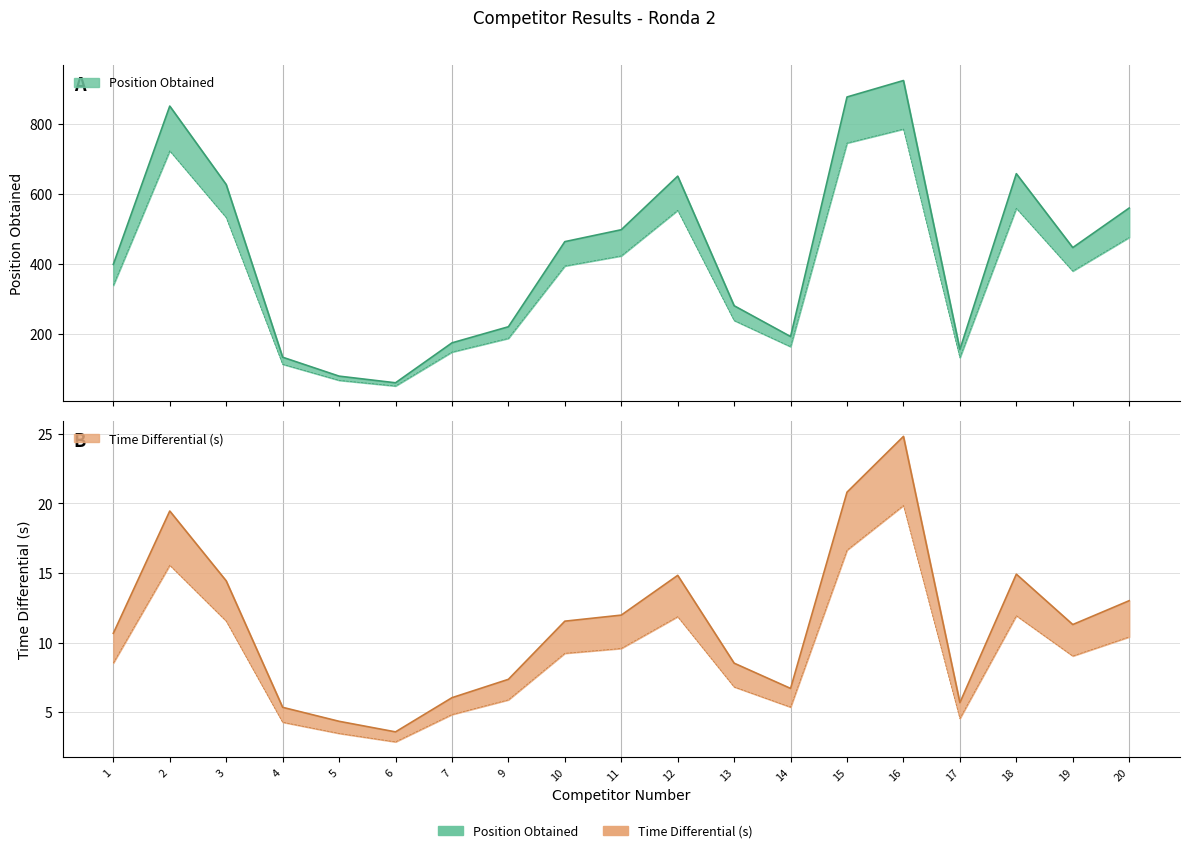

Rank the series by their average value, from highest to lowest.

Position, Differential (s)